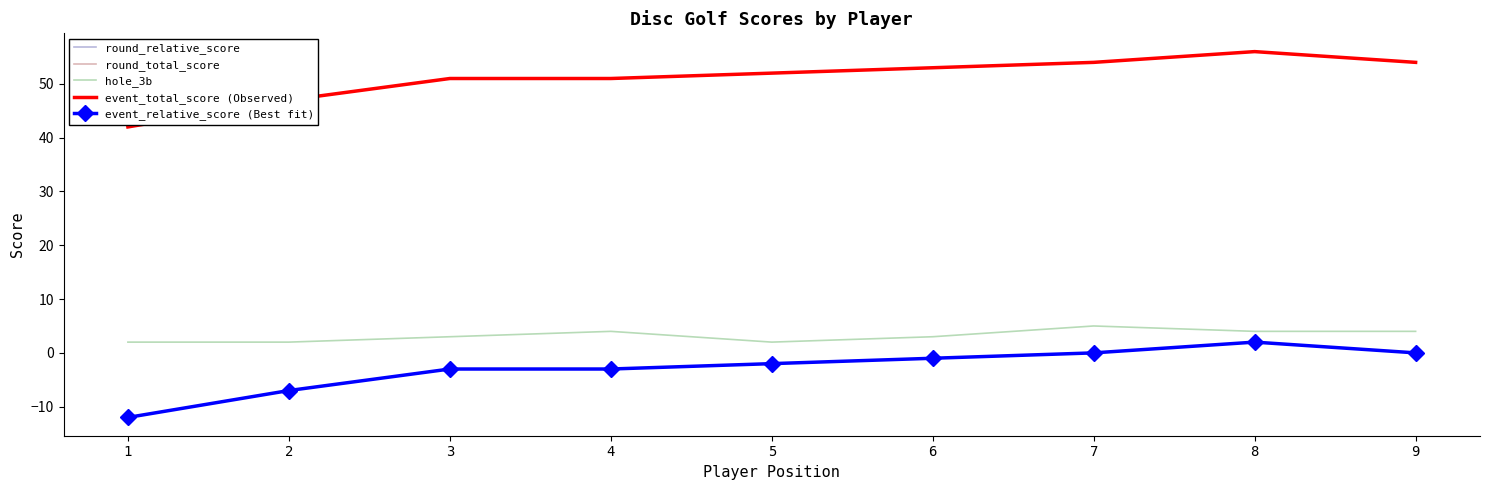

Reading left to right, extract all data points from this chart.

round_relative_score: 1=-12	2=-7	3=-3	4=-3	5=-2	6=-1	7=0	8=2	9=0
round_total_score: 1=42	2=47	3=51	4=51	5=52	6=53	7=54	8=56	9=54
hole_3b: 1=2	2=2	3=3	4=4	5=2	6=3	7=5	8=4	9=4
event_total_score (Observed): 1=42	2=47	3=51	4=51	5=52	6=53	7=54	8=56	9=54
event_relative_score (Best fit): 1=-12	2=-7	3=-3	4=-3	5=-2	6=-1	7=0	8=2	9=0